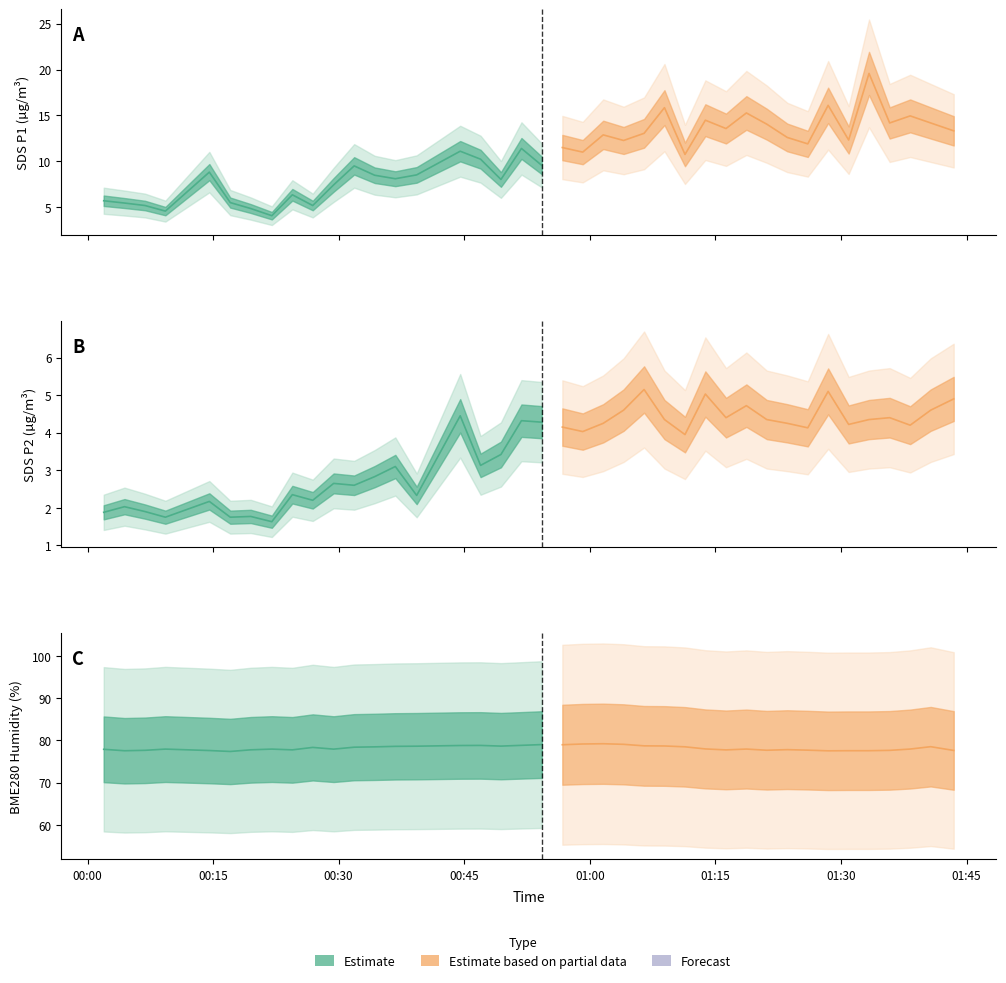

Where does the SDS_P2 series first go above 4?

2023/01/10 00:44:31